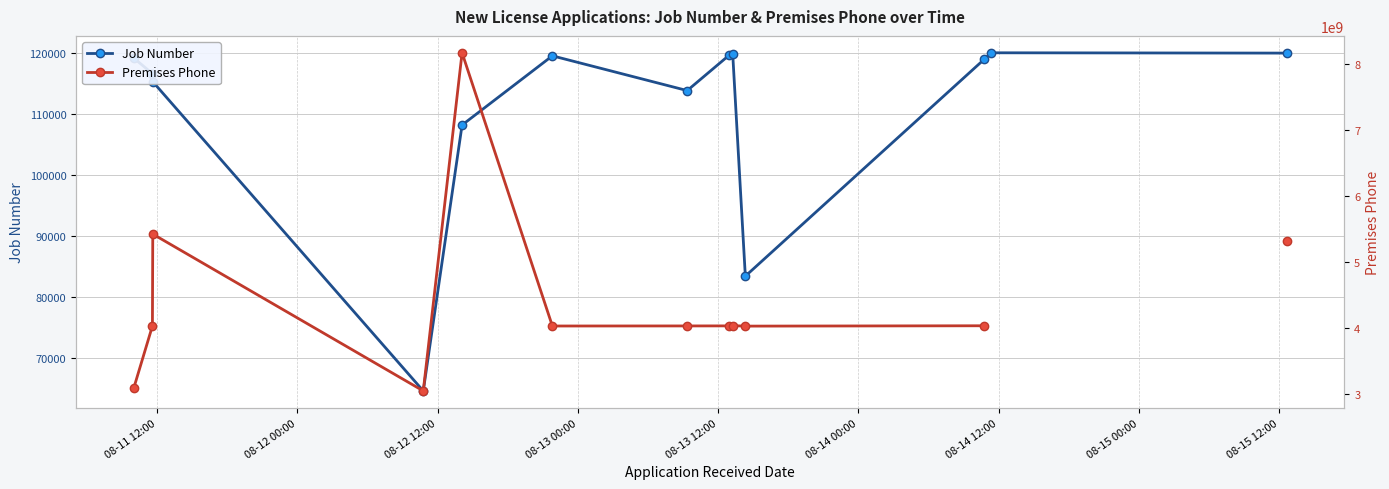

True or false: Premises Phone and Job Number cross at least once.

False